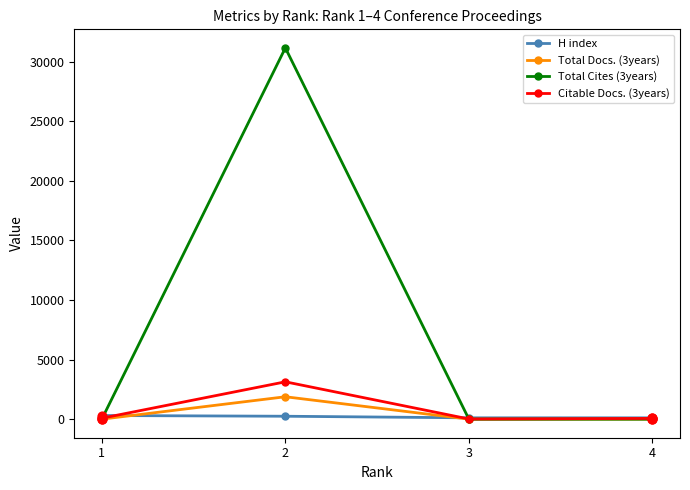

Which series has the largest range (max minus min)?

Total Cites (3years)